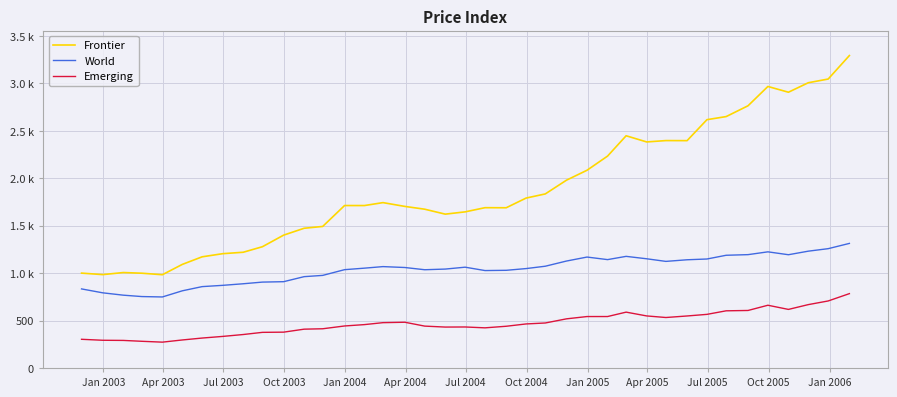

What are all the series names shown in the legend?

Frontier, World, Emerging